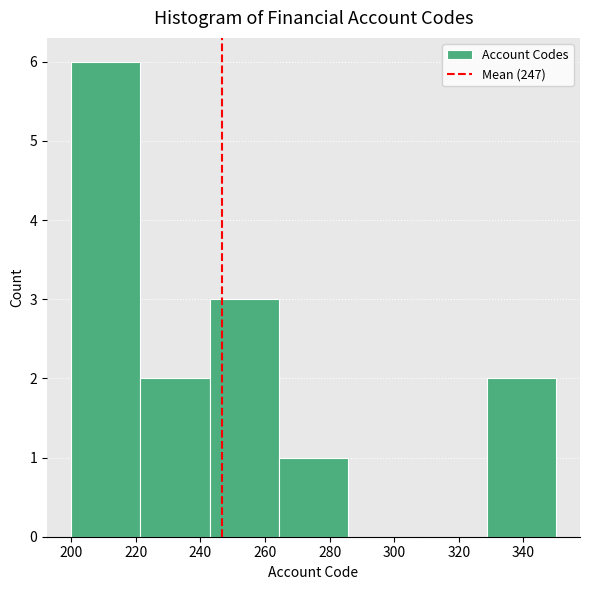

Reading left to right, transcribe this chart: for each bar, give the range it covers on the x-axis and its height. Neither the bar edges nor the heights are printed on the chart, so give them approximately, as read against the axes.

200 to 222: 6
222 to 242: 2
242 to 264: 3
264 to 286: 1
286 to 308: 0
308 to 328: 0
328 to 350: 2